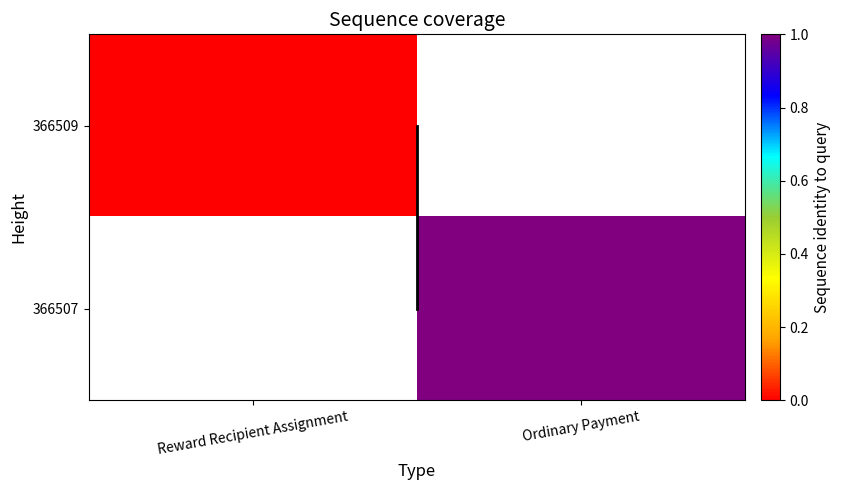

True or false: 366507 has a value of 1.3 at Ordinary Payment.

False